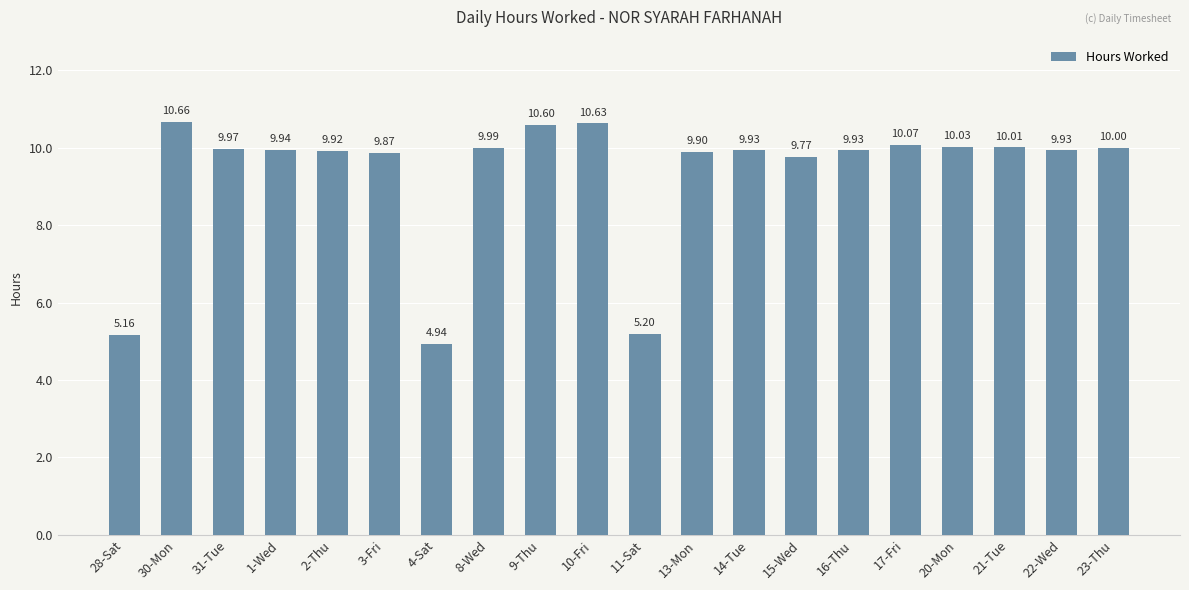

The value at 21-Tue is 10.0. True or false?

True